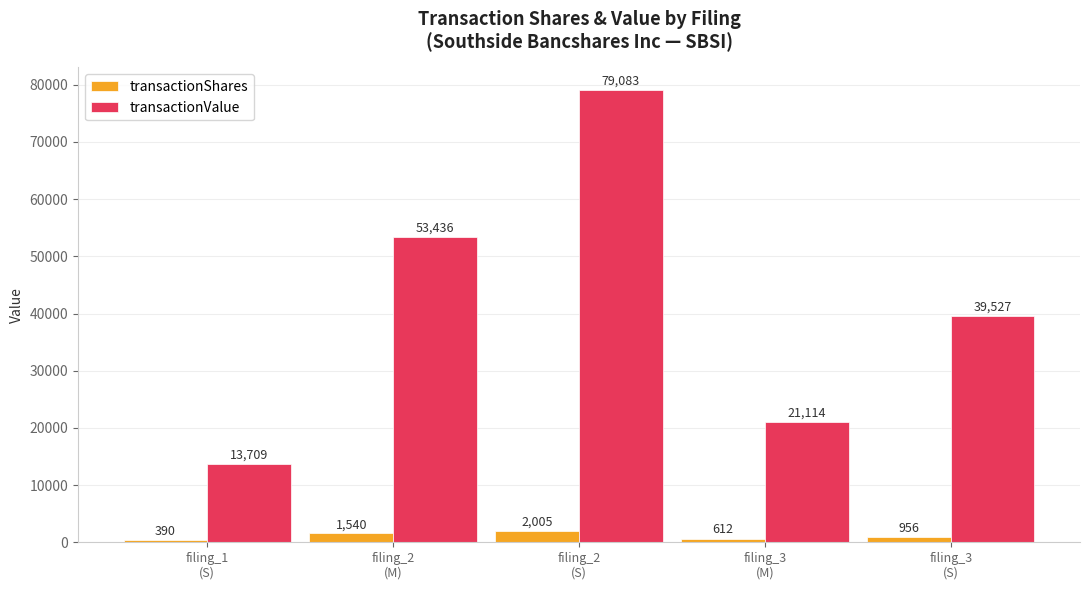

Rank the categories by transactionShares value from lowest to highest.

filing_1
(S), filing_3
(M), filing_3
(S), filing_2
(M), filing_2
(S)